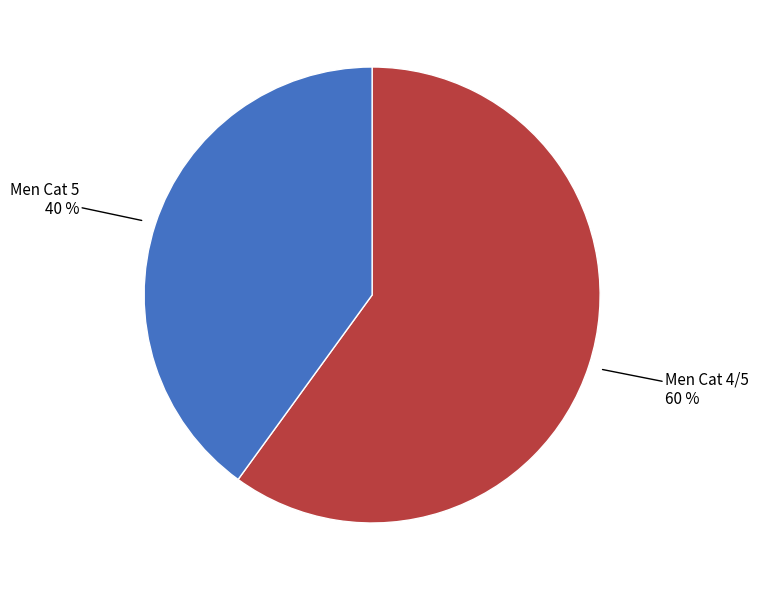

Is there a majority slice in this chart?

Yes